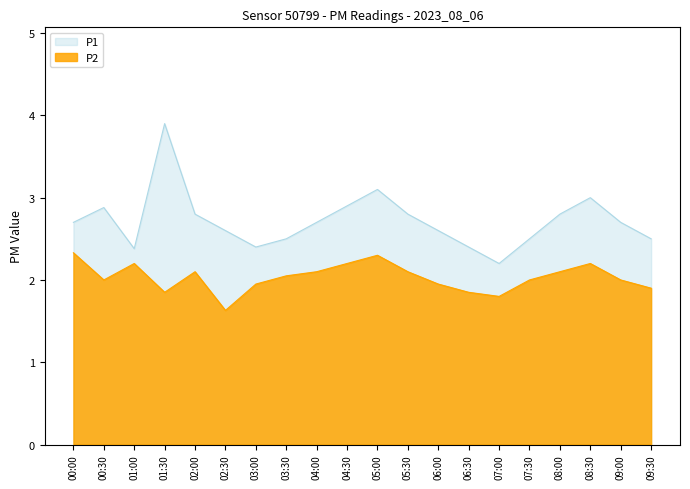

How many lines are shown in the chart?

2